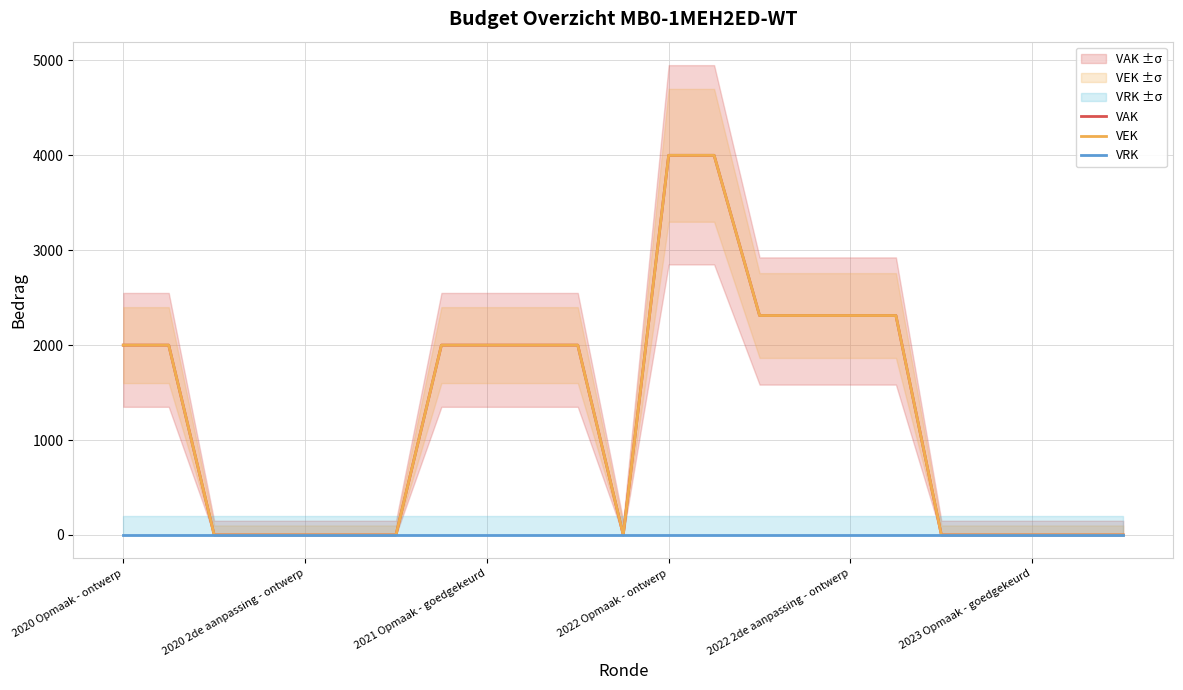

Which series has the largest total across all categories?

VAK